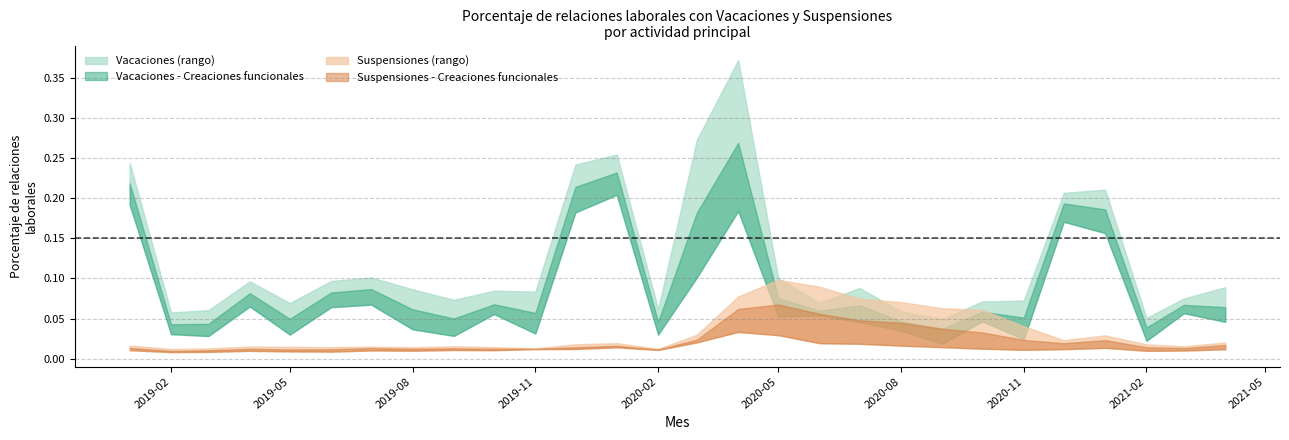

At which category does Suspensiones - Artes y patrimonio reach its first local valley?

2019-02-01